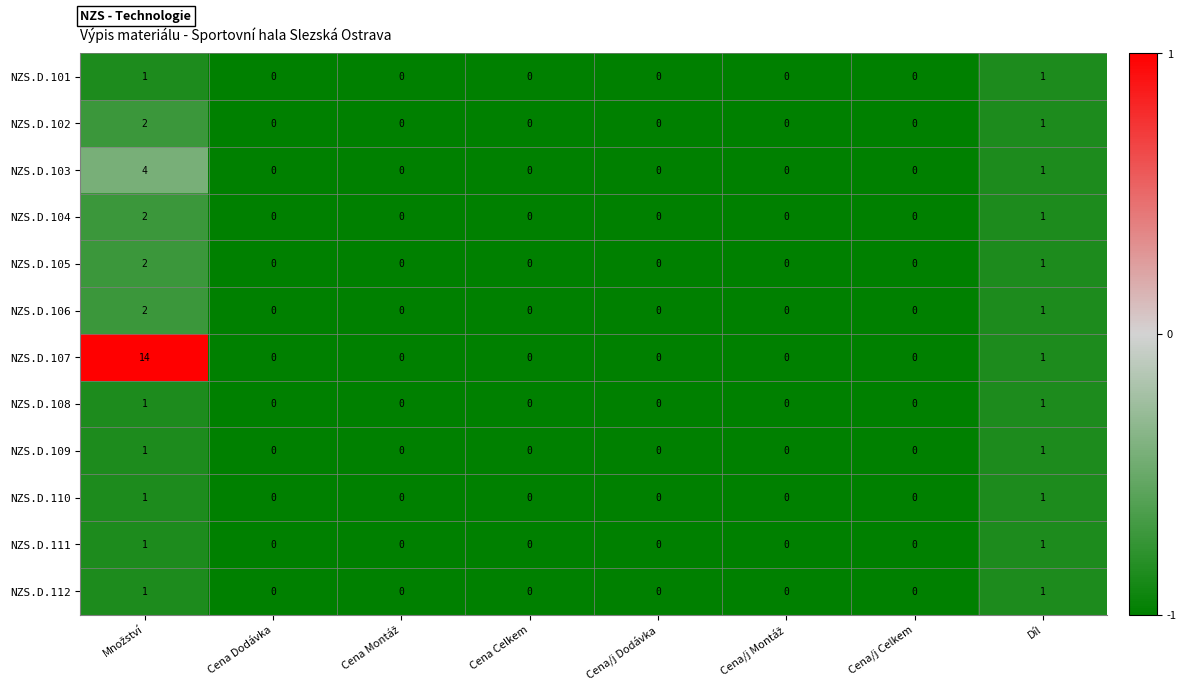

What is the sum of all NZS.D.105 values?

3